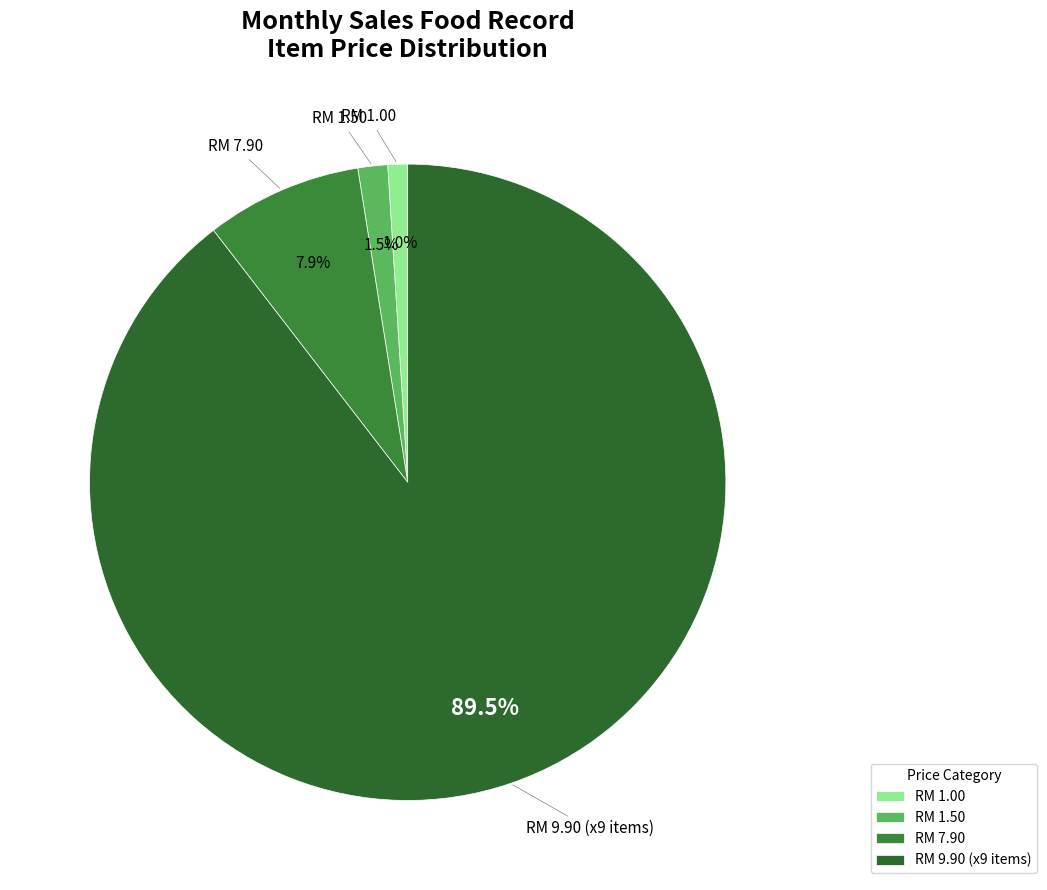

Between RM 1.00 and RM 9.90 (x9 items), which is larger?

RM 9.90 (x9 items)